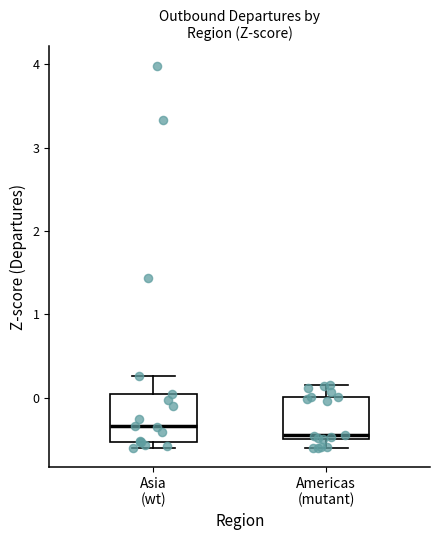

Which box's median line is the lowest?

Americas (mutant)